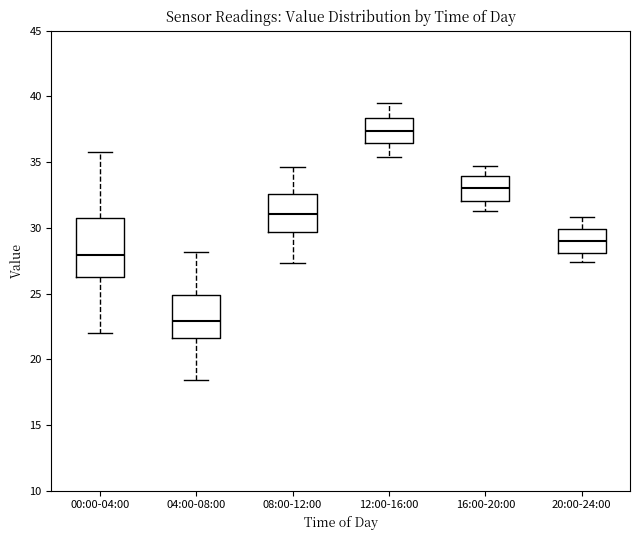

Reading left to right, read every box against the y-axis: the position of its median line, the range the box covers, and the ends of its whiskers. The values are not printed on the chart, so give them approximately, as read against the axis.

00:00-04:00: median 28.0, box 26.5 to 31.0, whiskers 22.0 to 36.0
04:00-08:00: median 23.0, box 21.5 to 25.0, whiskers 18.5 to 28.0
08:00-12:00: median 31.0, box 29.5 to 32.5, whiskers 27.5 to 34.5
12:00-16:00: median 37.5, box 36.5 to 38.5, whiskers 35.5 to 39.5
16:00-20:00: median 33.0, box 32.0 to 34.0, whiskers 31.5 to 34.5
20:00-24:00: median 29.0, box 28.0 to 30.0, whiskers 27.5 to 31.0